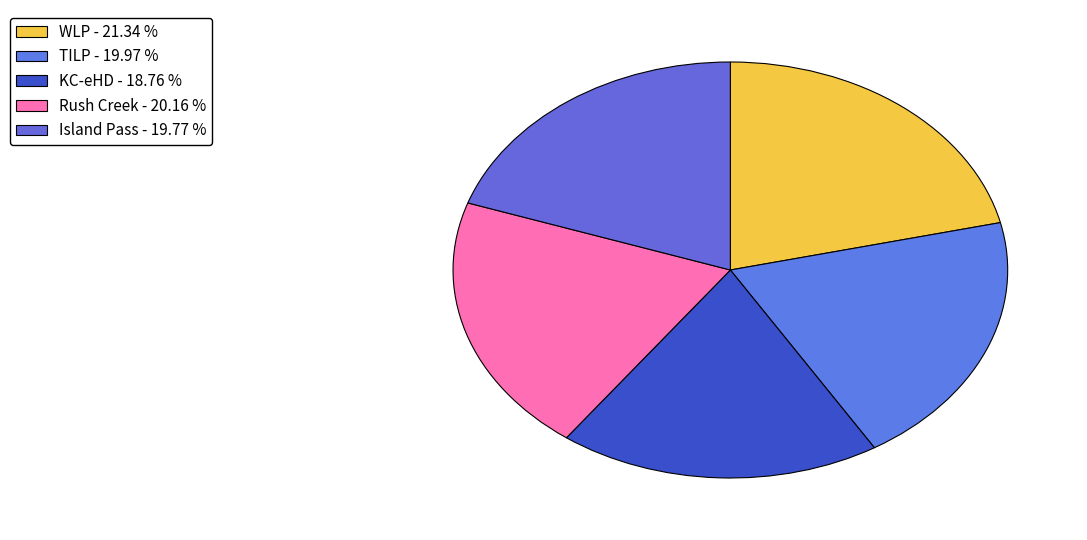

How many slices are in this pie chart?

5